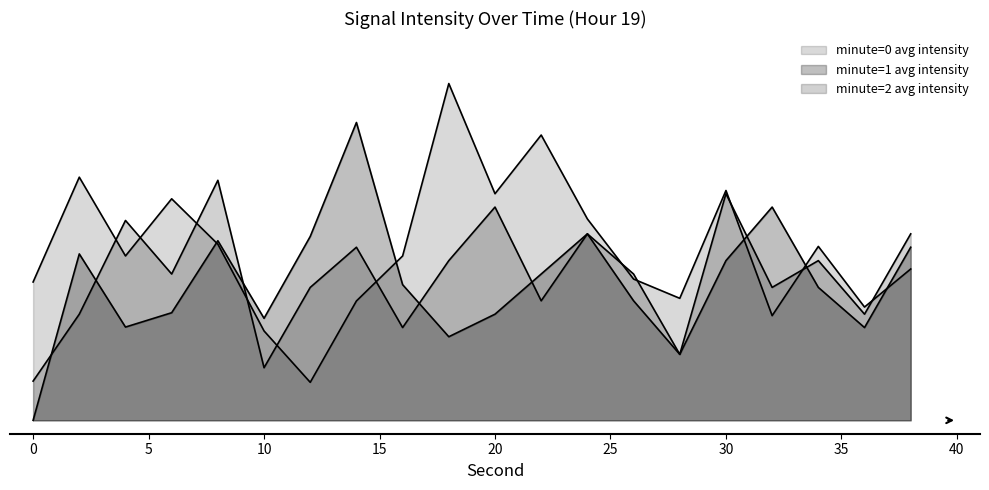

What is the lowest value of the minute=2 avg intensity series?

2.9